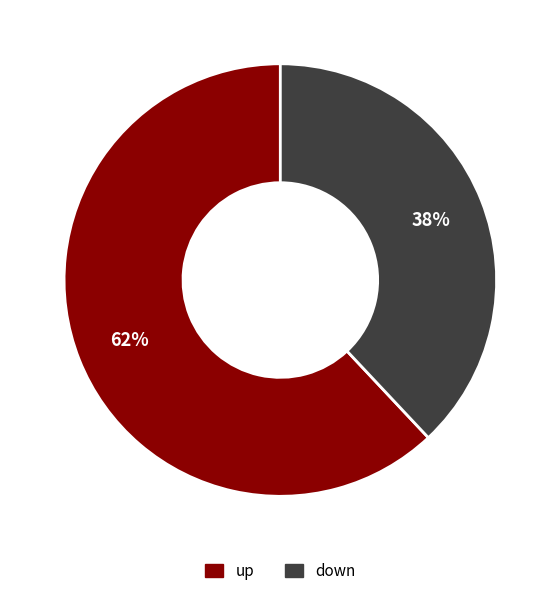

To the nearest percent, what is the combined percentage of down and up?

100%